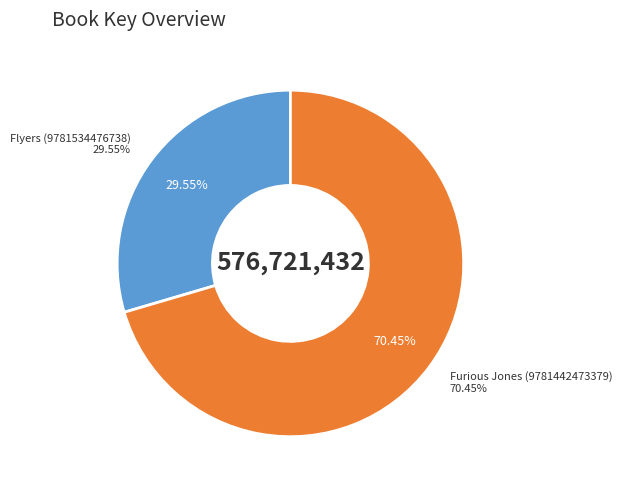

Is Furious Jones (9781442473379) the majority of the pie?

Yes